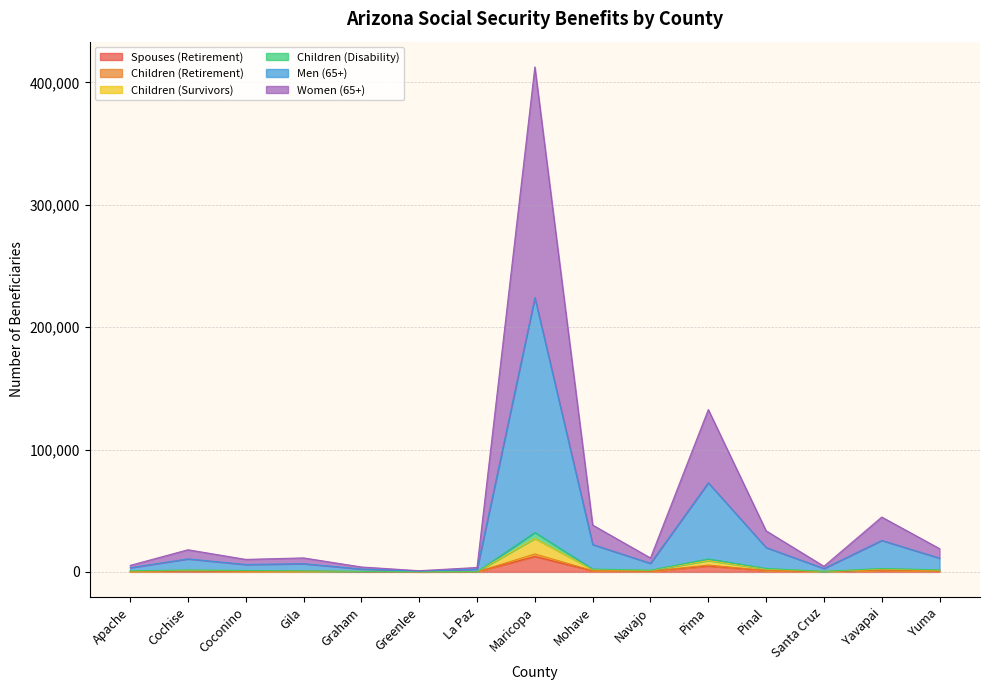

At which category does Children (Disability) reach its first local valley?

Coconino